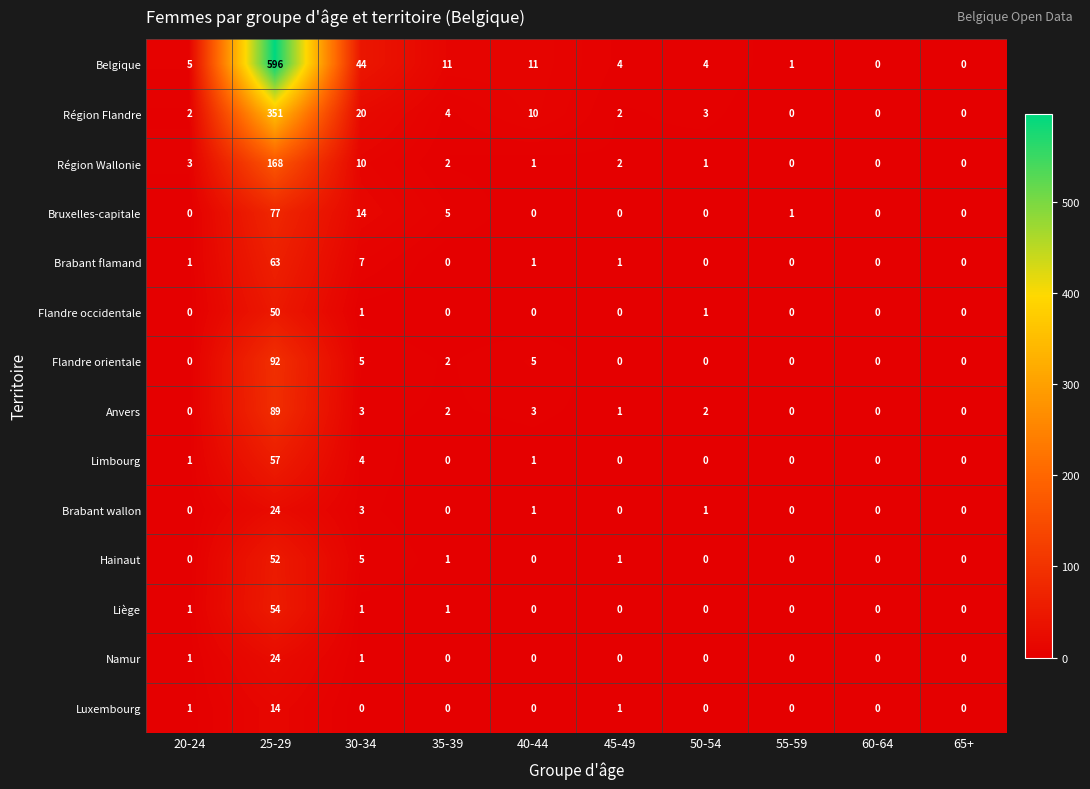

Which series has the largest range (max minus min)?

Belgique